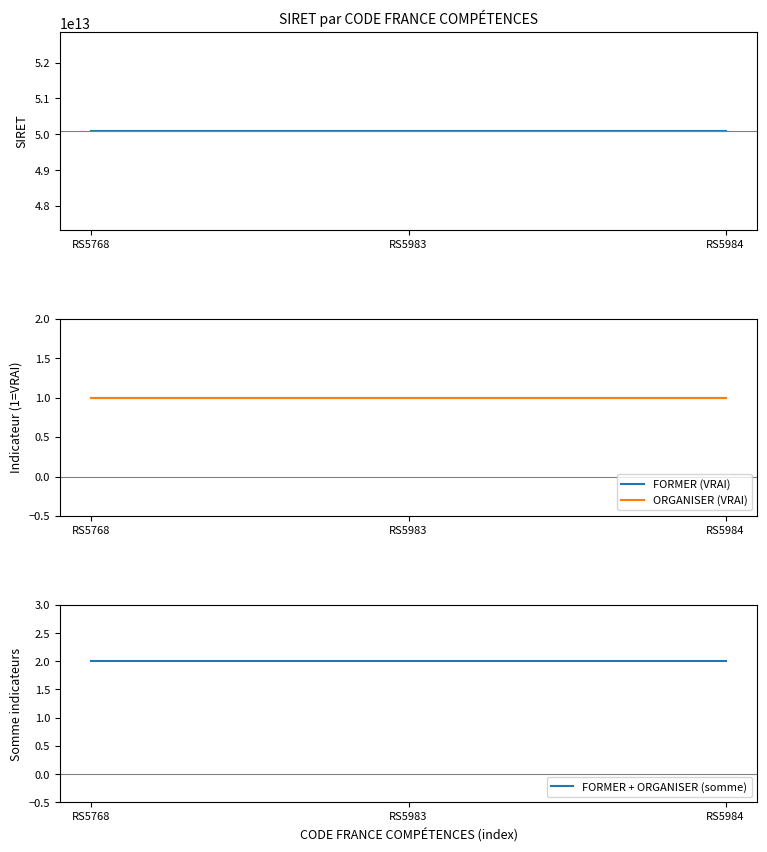

What is the approximate value of SIRET at RS5984?

50090621900018